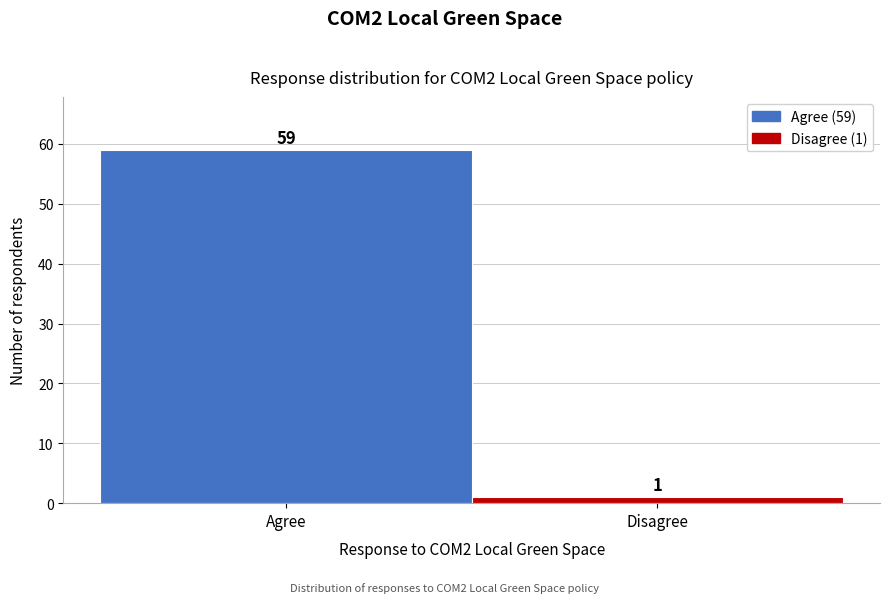

Reading right to left, list all the values displayed in this chart.

Disagree=1	Agree=59